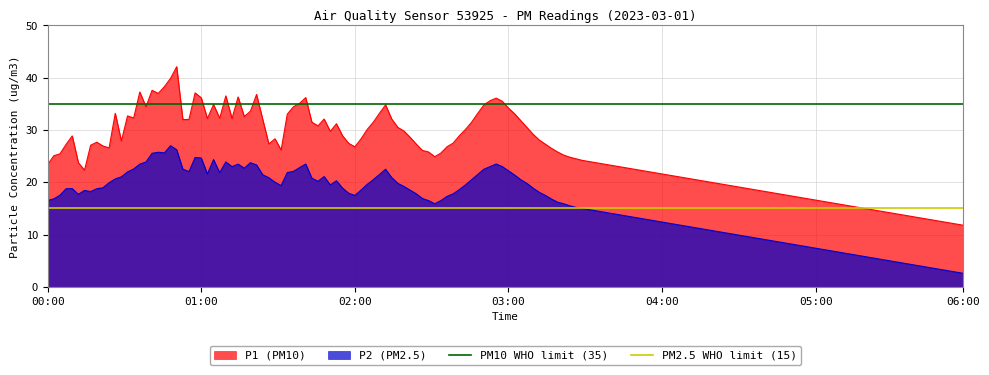

What is the label of the 2nd point from the left?

01:00